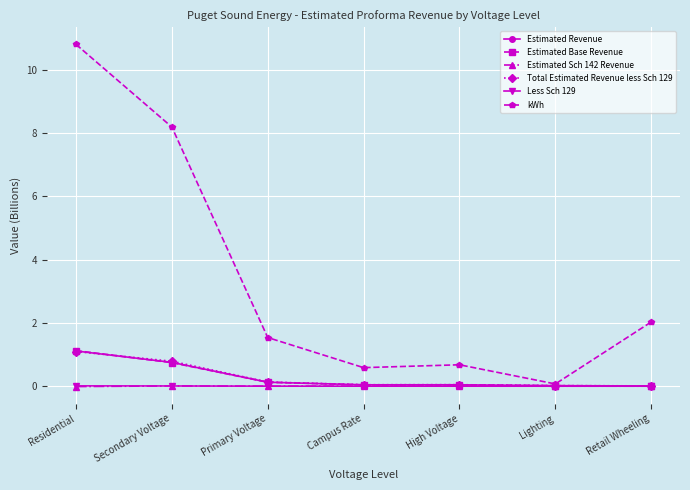

True or false: Estimated Revenue has more than 2 points higher than both neighbors.

False